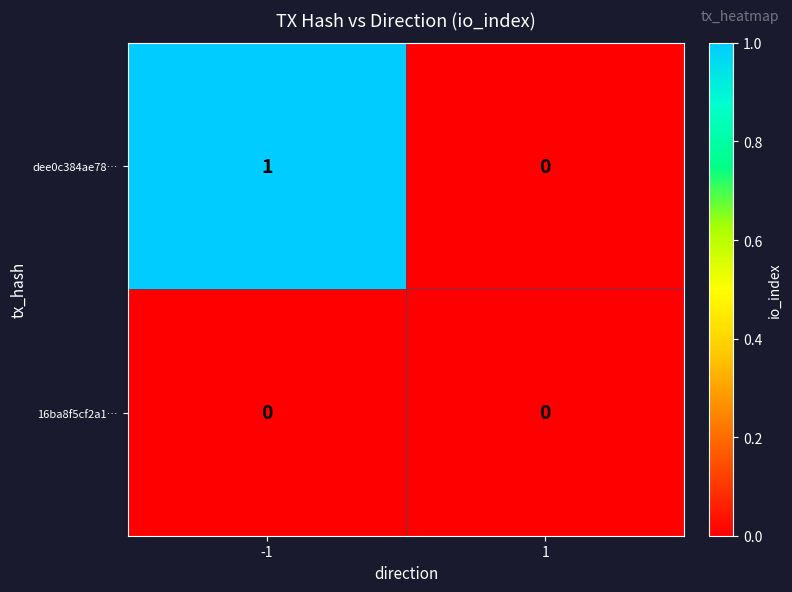

Which series has the largest range (max minus min)?

dee0c384ae78…